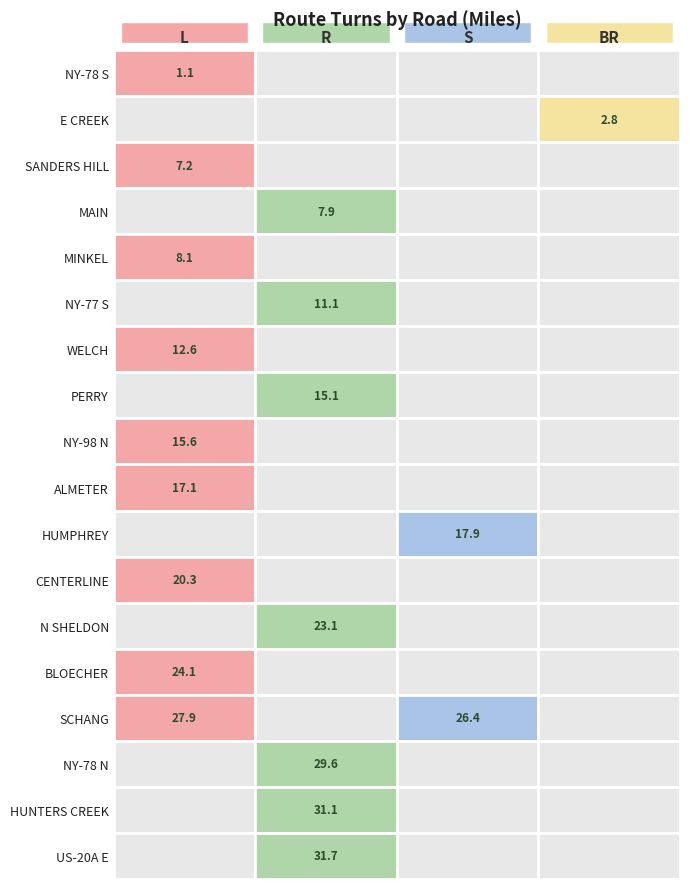

True or false: BR has a value of 0.0 at WELCH.

True